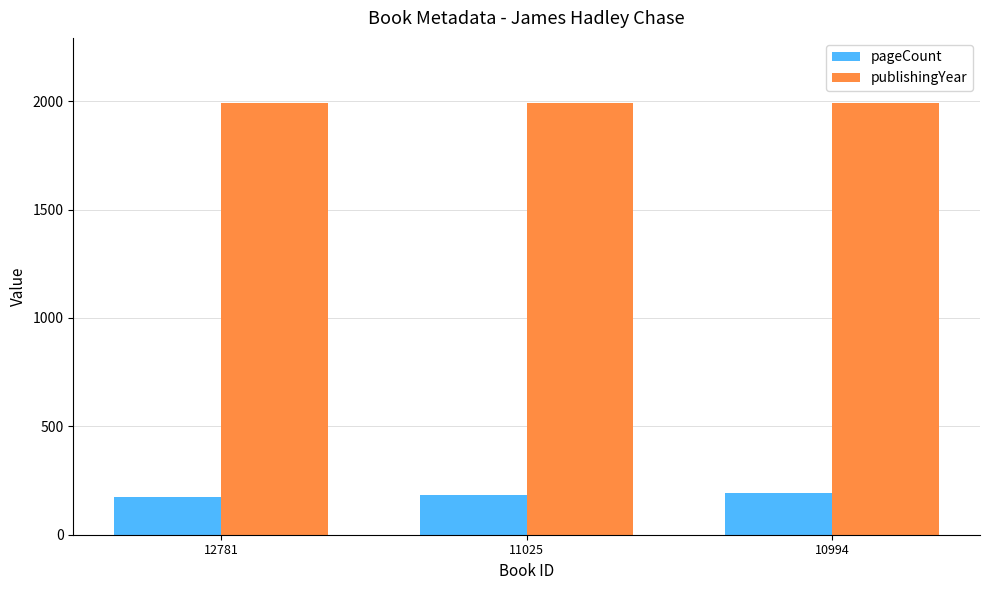

What is the minimum value shown in the chart?

176